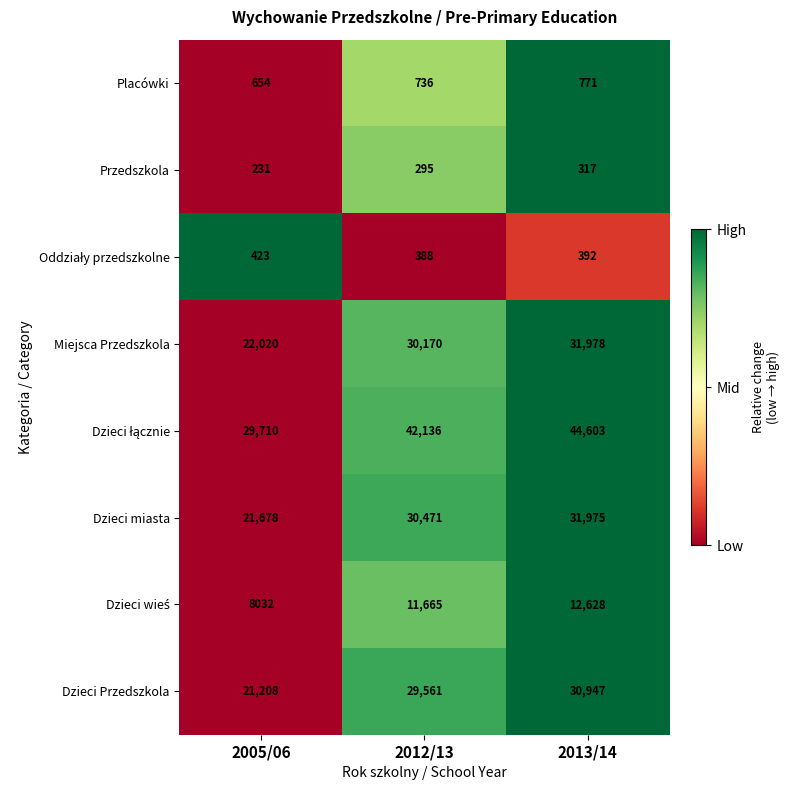

What is the difference between the highest and lowest values at 2005/06?

29479